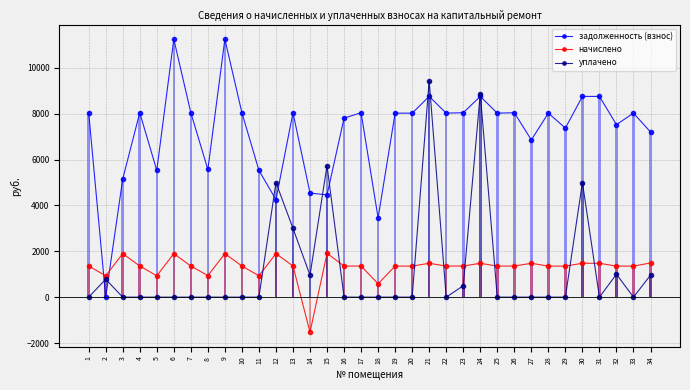

What is the maximum value shown in the chart?

11251.2